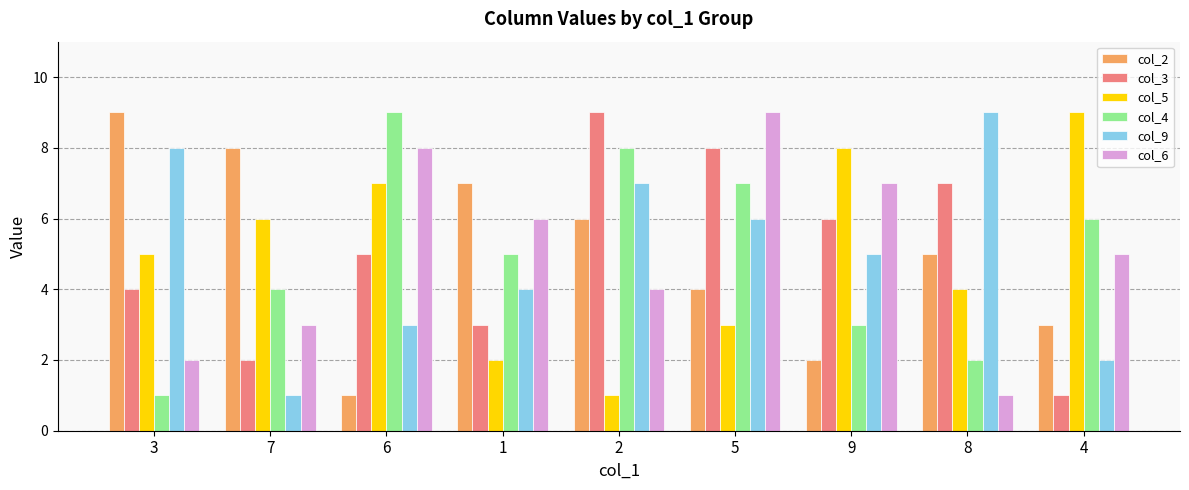

Are the bars grouped side by side (vs. stacked)?

Yes